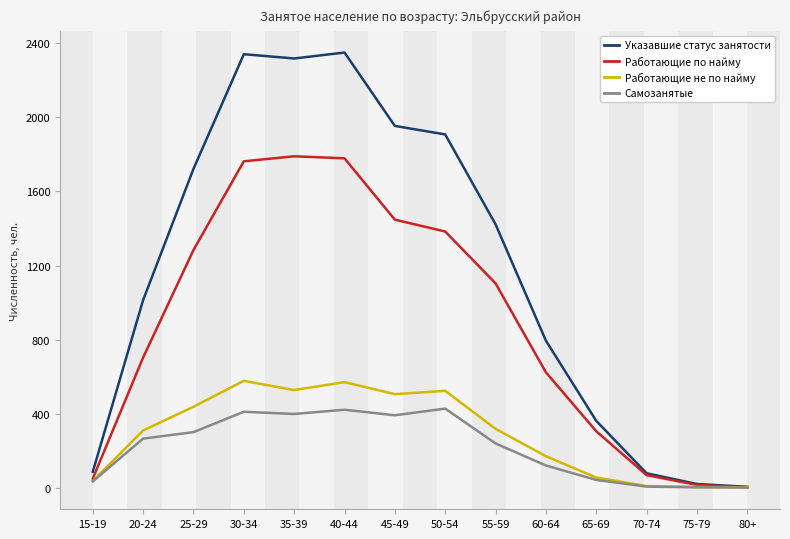

At how many categories does at least one series exceed 760?

9